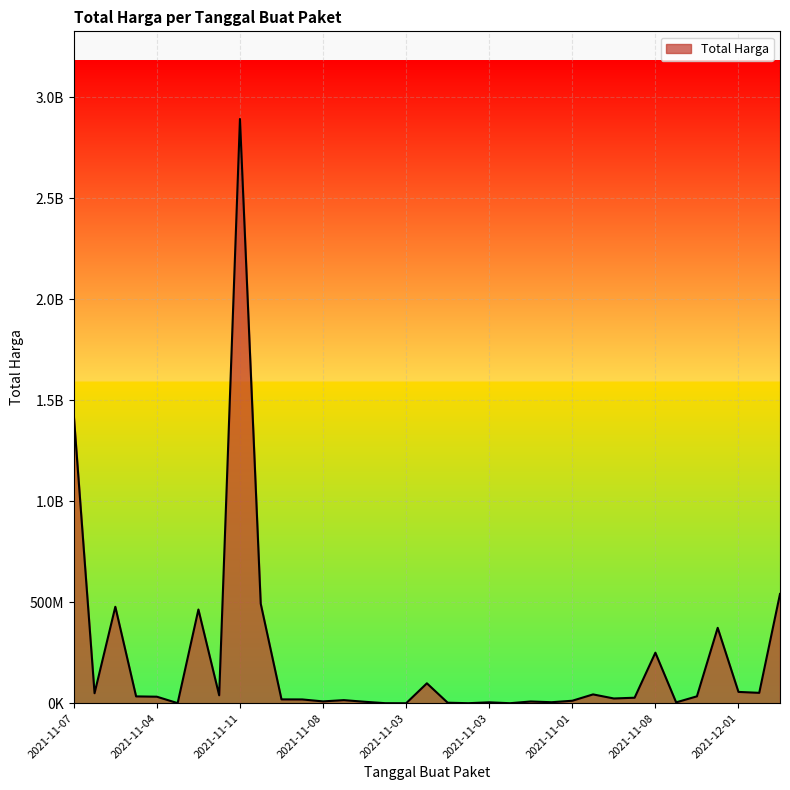

What is the smallest value displayed?

78000